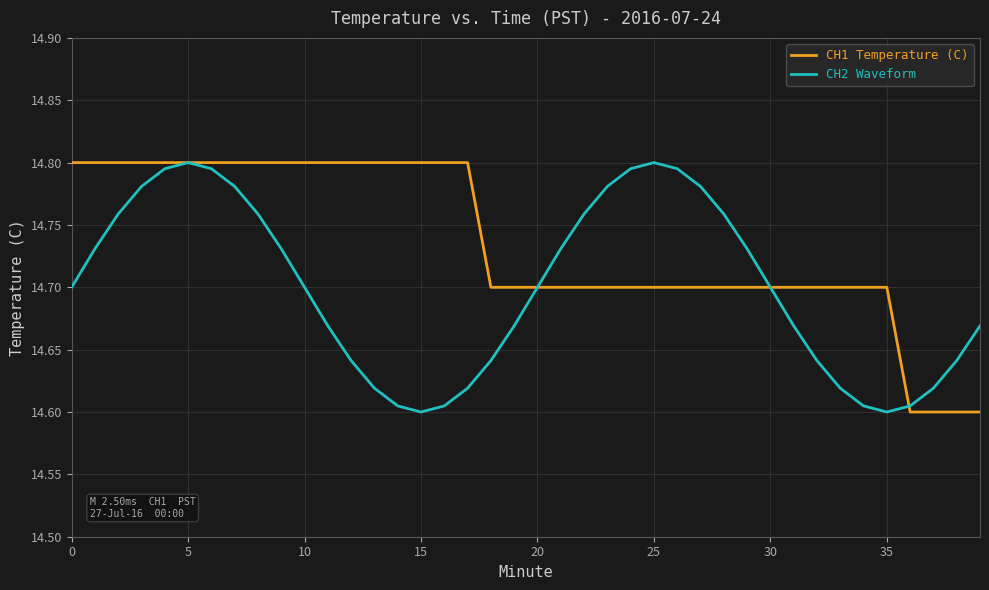

What is the difference between the maximum and minimum values in the CH1 Temperature (C) series?

0.2